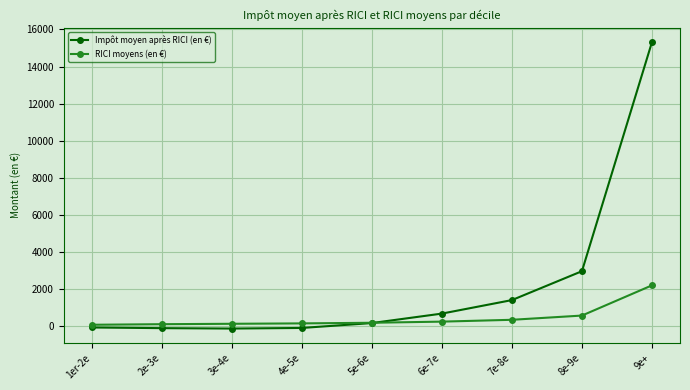

What is the sum of the RICI moyens (en €) values at 1er-2e and 2e-3e?

193